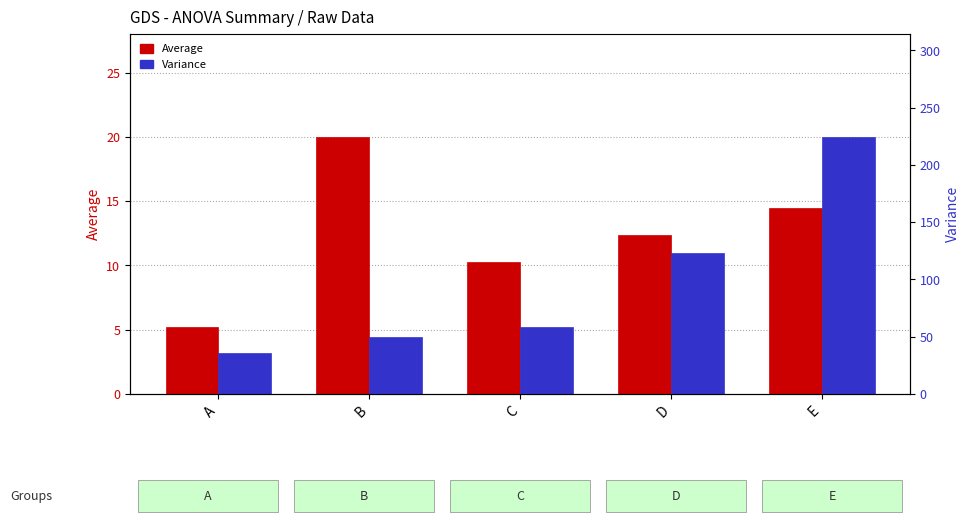

The Average series shows 8.2 at E. True or false?

False